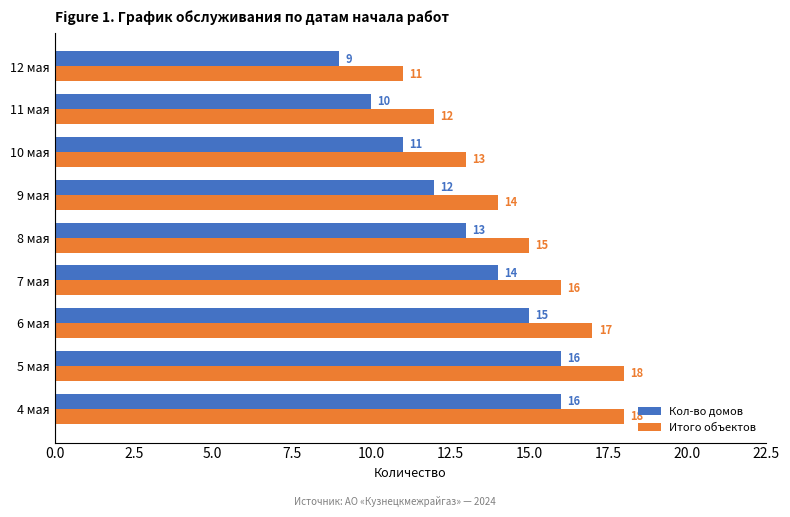

What is the average value of the Итого объектов series?

15